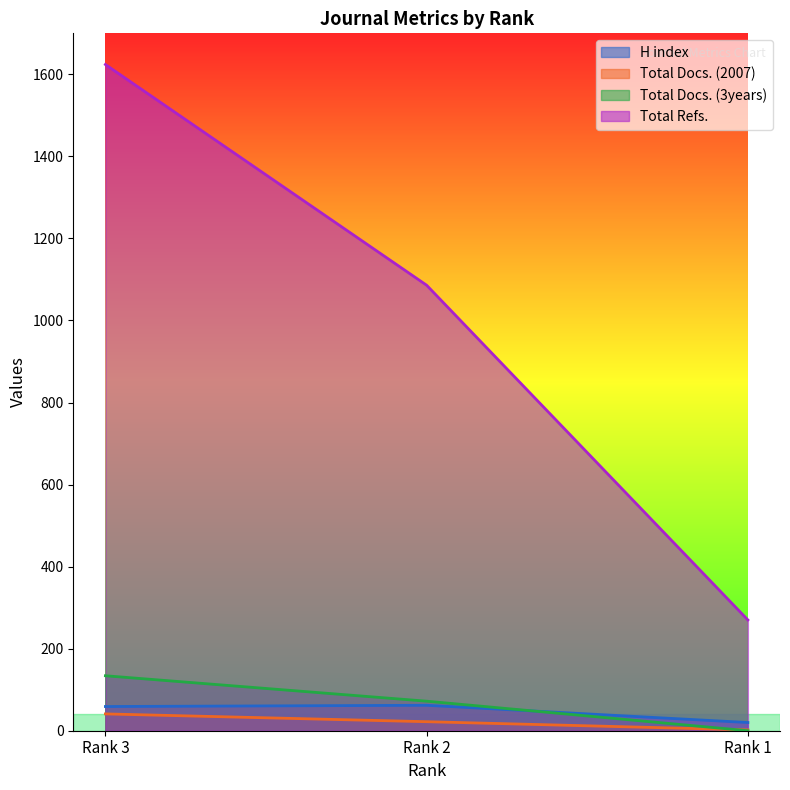

At which label is Total Docs. (3years) closest to 67?

Rank 2